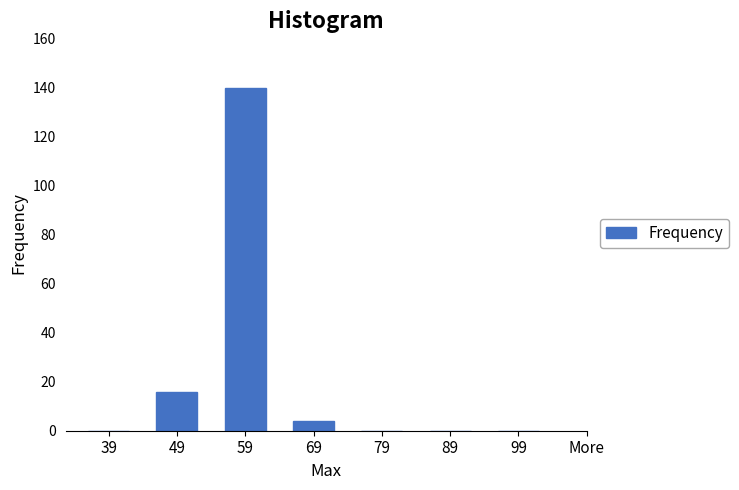

Reading right to left, list all the values displayed in this chart.

99=0	89=0	79=0	69=4	59=140	49=16	39=0